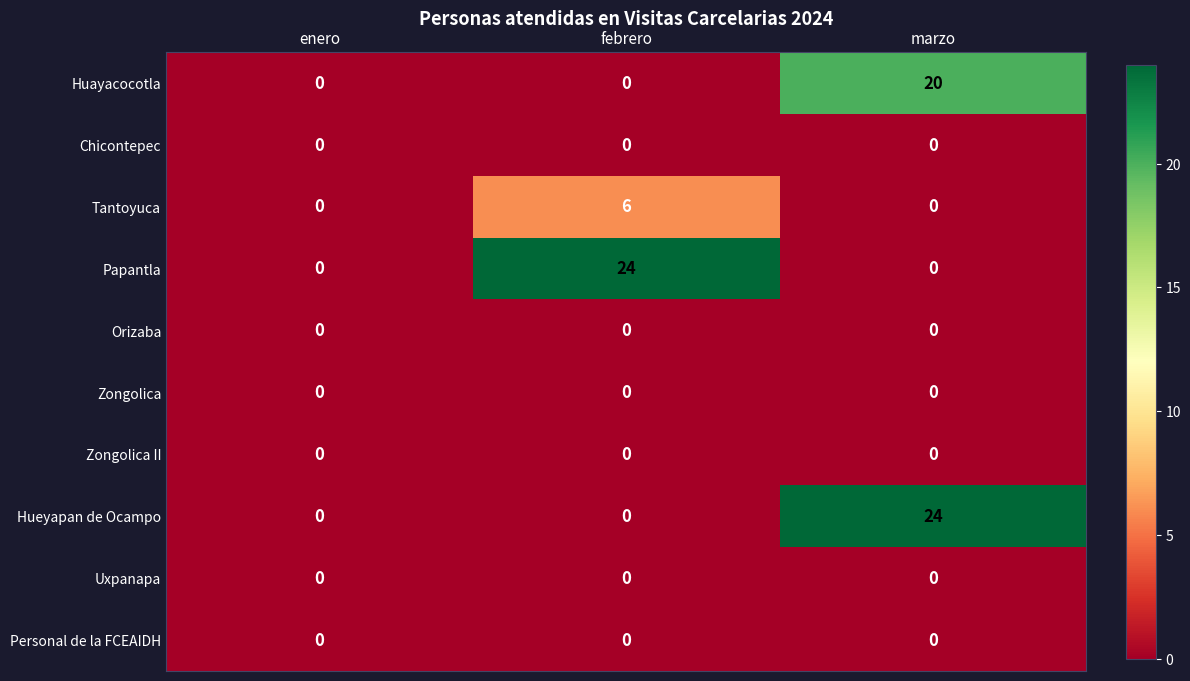

What is the difference between the highest and lowest values at marzo?

24